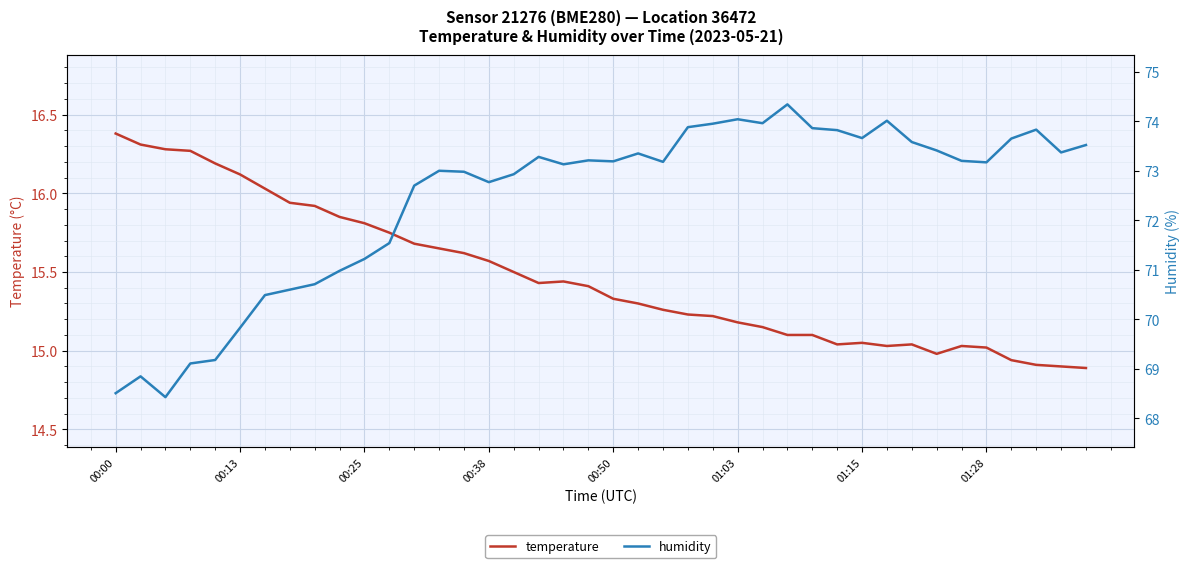

What is the value of the temperature point at the 35th from the left?

15.0